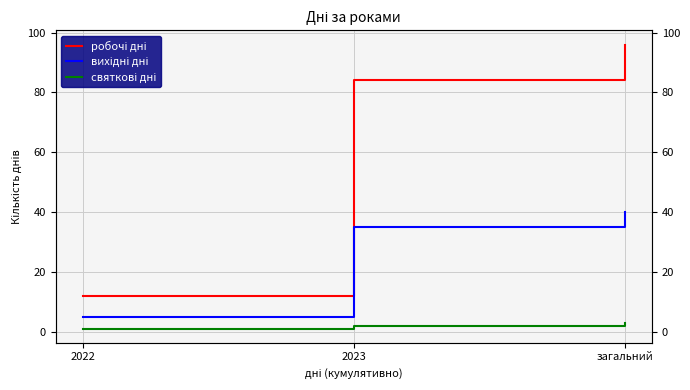

Which label corresponds to the smallest value in the chart?

2022